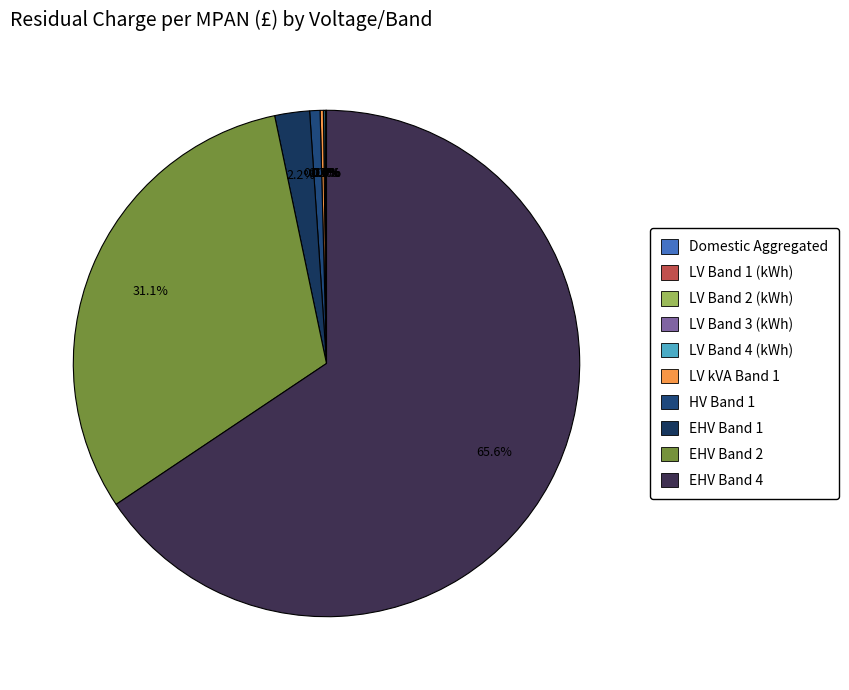

What percentage is the EHV Band 2 slice, to the nearest percent?

31%